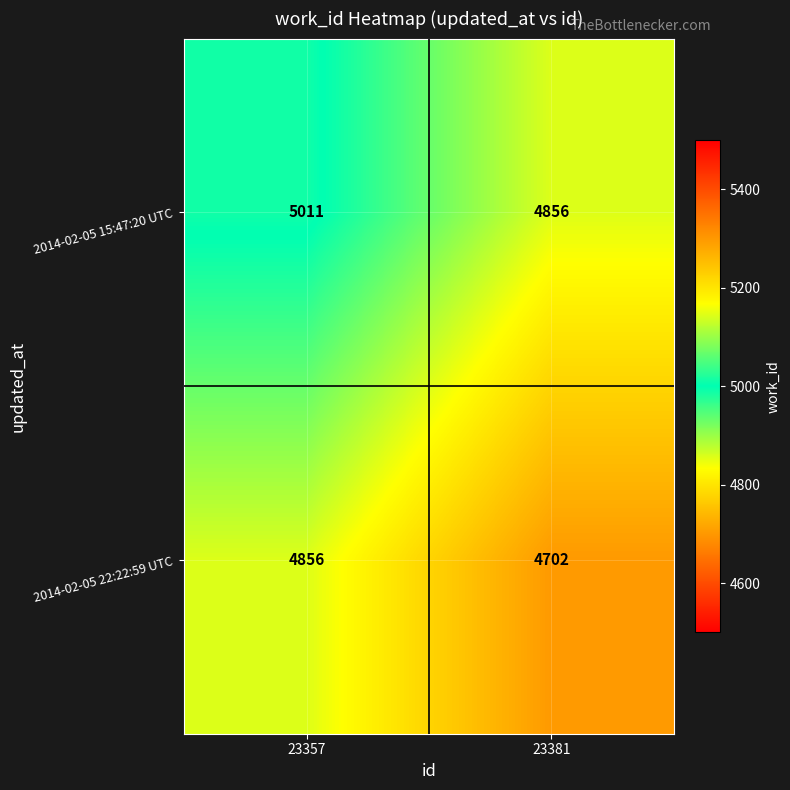

Rank the series by their average value, from lowest to highest.

2014-02-05 22:22:59 UTC, 2014-02-05 15:47:20 UTC